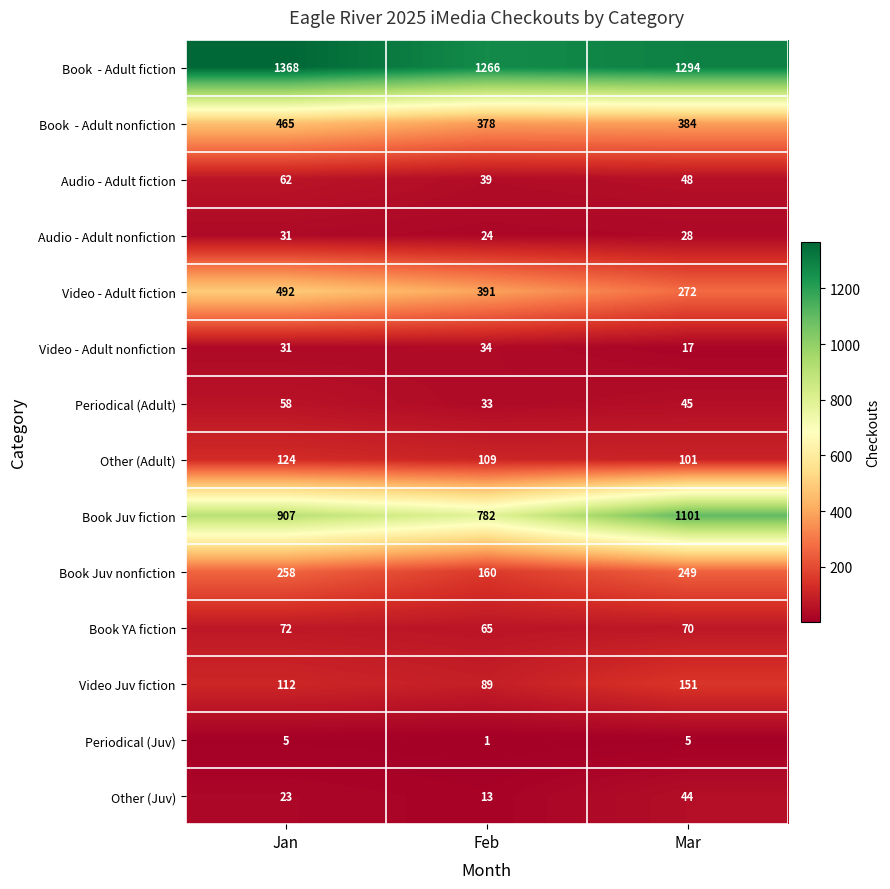

What is the minimum value for Other (Juv)?

13